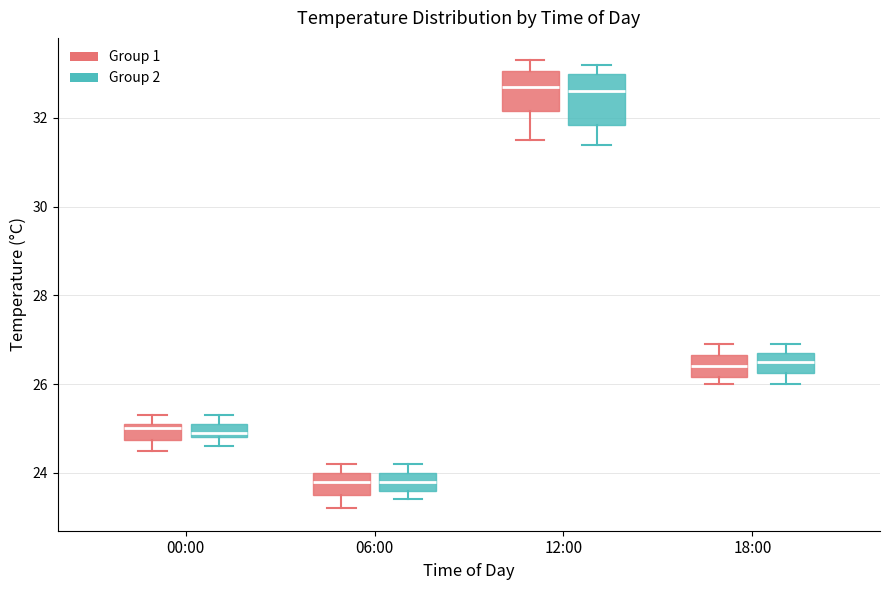

Which box is the tallest, from its lower edge to its upper edge?

12:00 (Group 2)